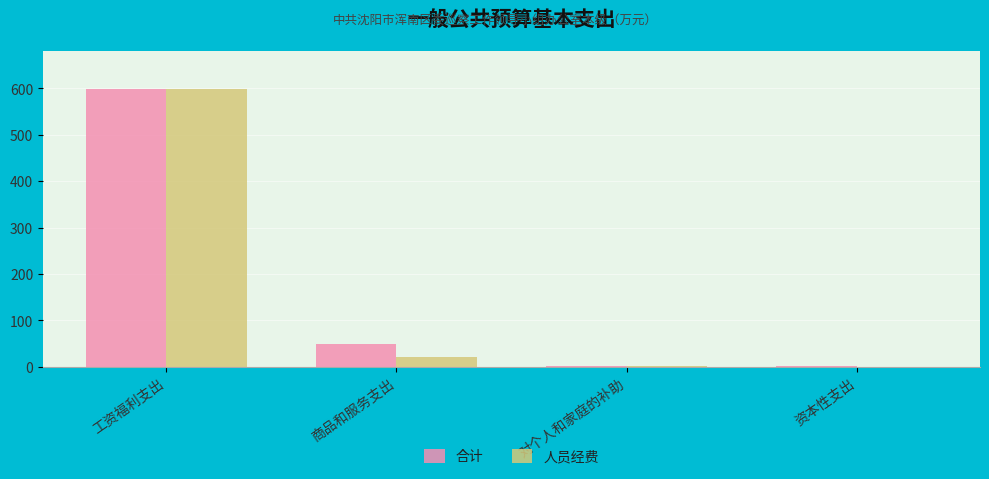

What is the sum of the 合计 values at 商品和服务支出 and 工资福利支出?

647.5